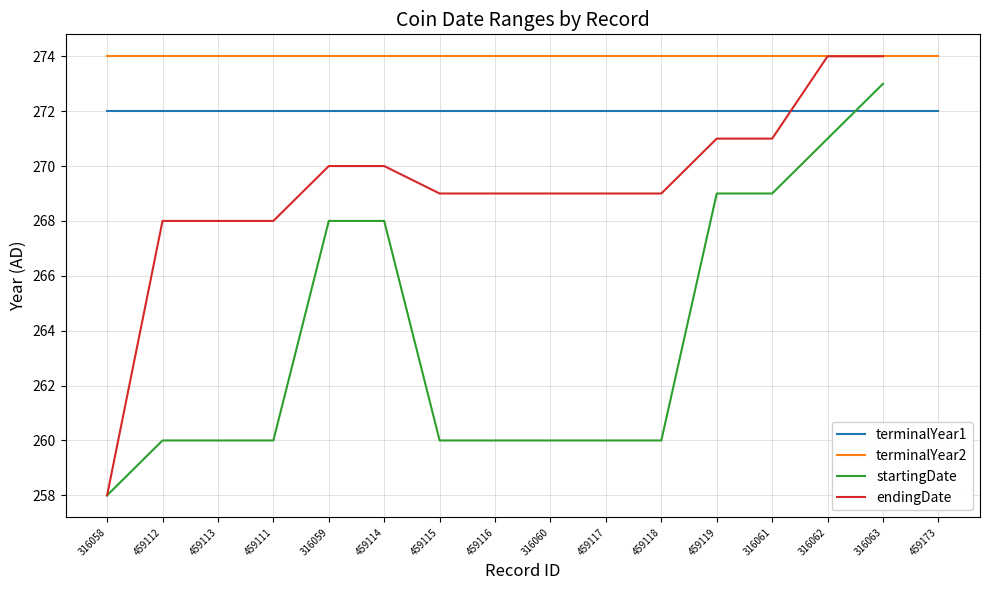

Between 459113 and 459111, which is larger?

459113